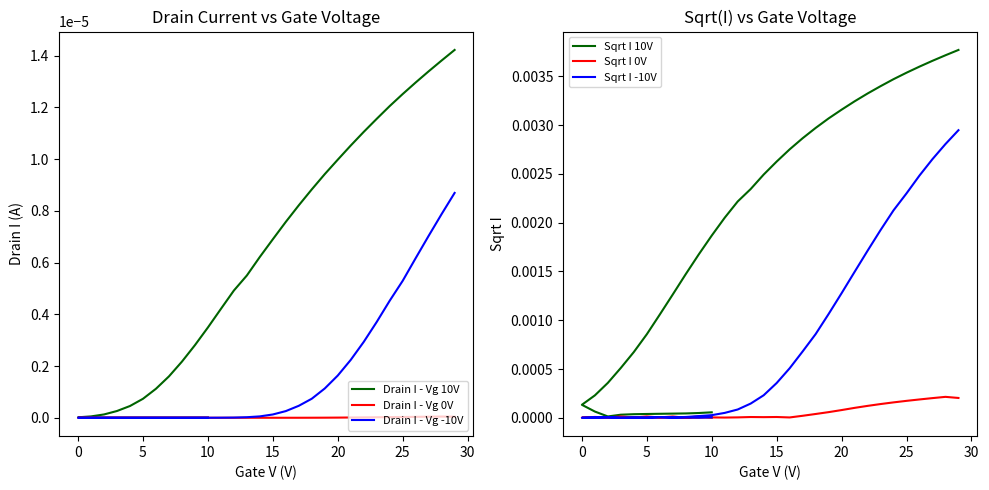

True or false: Drain I - Vg 10V has a value of 0.0 at 11.

False